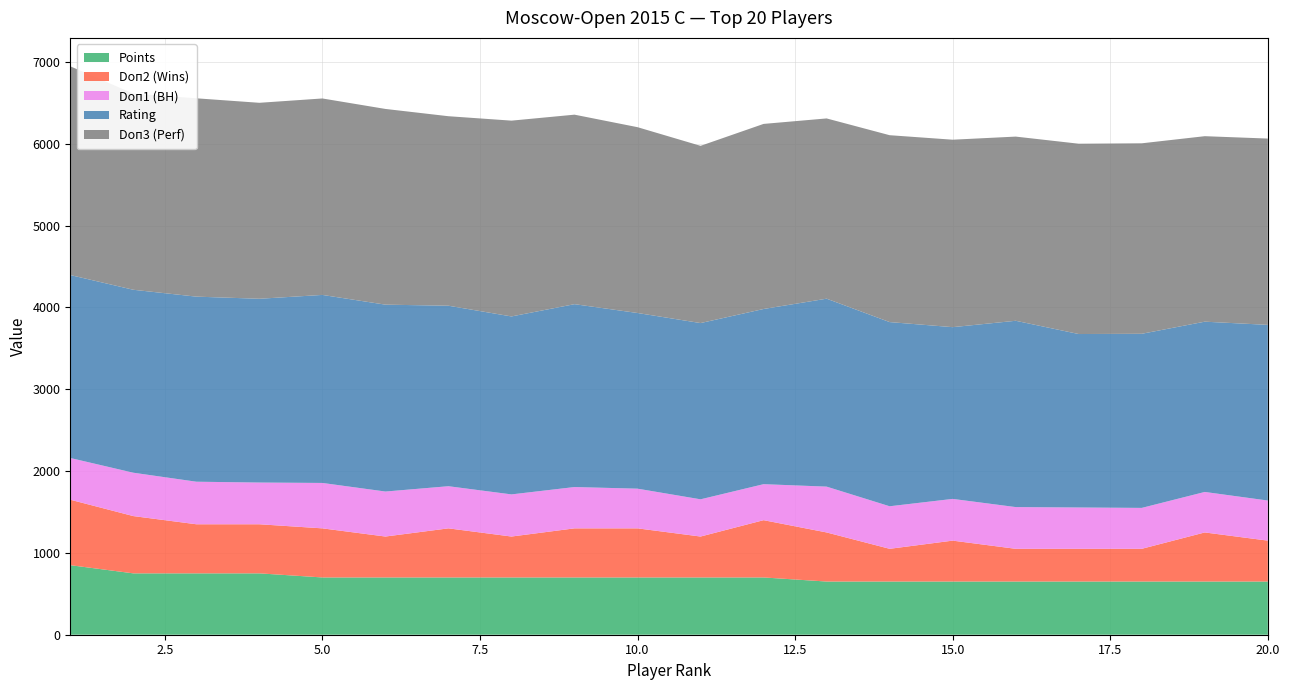

Reading right to left, list all the values displayed in this chart.

Rating: 20=2147.0	19=2081.0	18=2128.0	17=2120.0	16=2277.0	15=2099.0	14=2251.0	13=2297.0	12=2141.0	11=2154.0	10=2147.0	9=2235.0	8=2175.0	7=2206.0	6=2284.0	5=2298.0	4=2246.0	3=2262.0	2=2236.0	1=2236.0
Points: 20=6.5	19=6.5	18=6.5	17=6.5	16=6.5	15=6.5	14=6.5	13=6.5	12=7.0	11=7.0	10=7.0	9=7.0	8=7.0	7=7.0	6=7.0	5=7.0	4=7.5	3=7.5	2=7.5	1=8.5
Doп3 (Perf): 20=2277.0	19=2267.0	18=2328.0	17=2326.0	16=2251.0	15=2291.0	14=2284.0	13=2203.0	12=2262.0	11=2166.0	10=2271.0	9=2316.0	8=2393.0	7=2316.0	6=2392.0	5=2401.0	4=2395.0	3=2424.0	2=2397.0	1=2551.0
Doп1 (BH): 20=49.0	19=49.5	18=50.0	17=50.5	16=51.0	15=51.0	14=52.0	13=56.0	12=44.0	11=45.5	10=48.5	9=50.5	8=51.5	7=51.5	6=55.0	5=55.5	4=51.0	3=52.0	2=53.0	1=51.0
Doп2 (Wins): 20=5.0	19=6.0	18=4.0	17=4.0	16=4.0	15=5.0	14=4.0	13=6.0	12=7.0	11=5.0	10=6.0	9=6.0	8=5.0	7=6.0	6=5.0	5=6.0	4=6.0	3=6.0	2=7.0	1=8.0